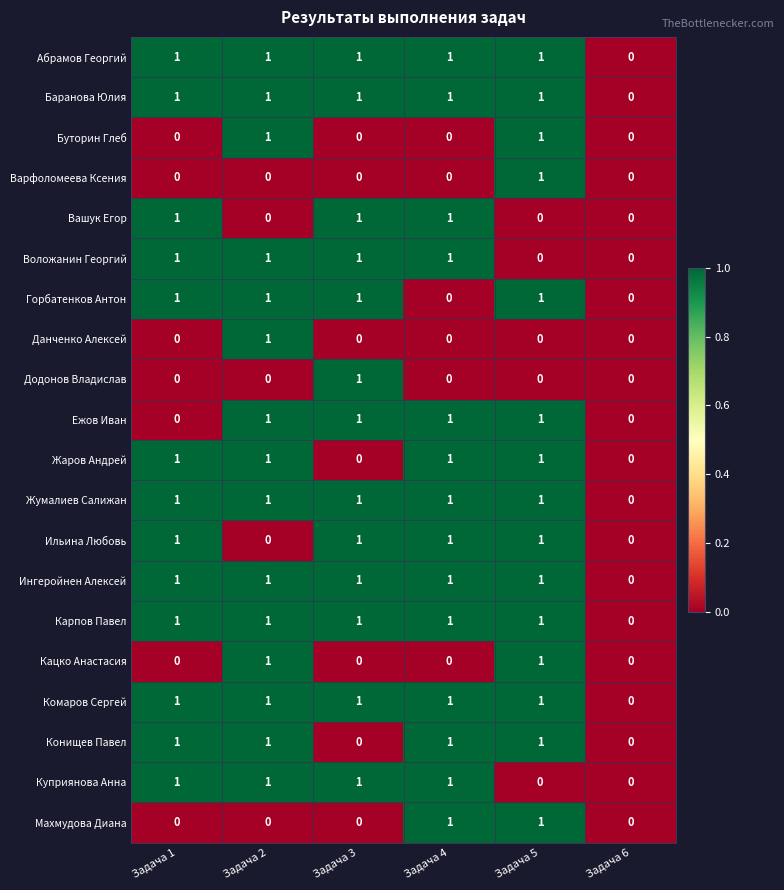

The value of Абрамов Георгий at Задача 1 is 2. True or false?

False